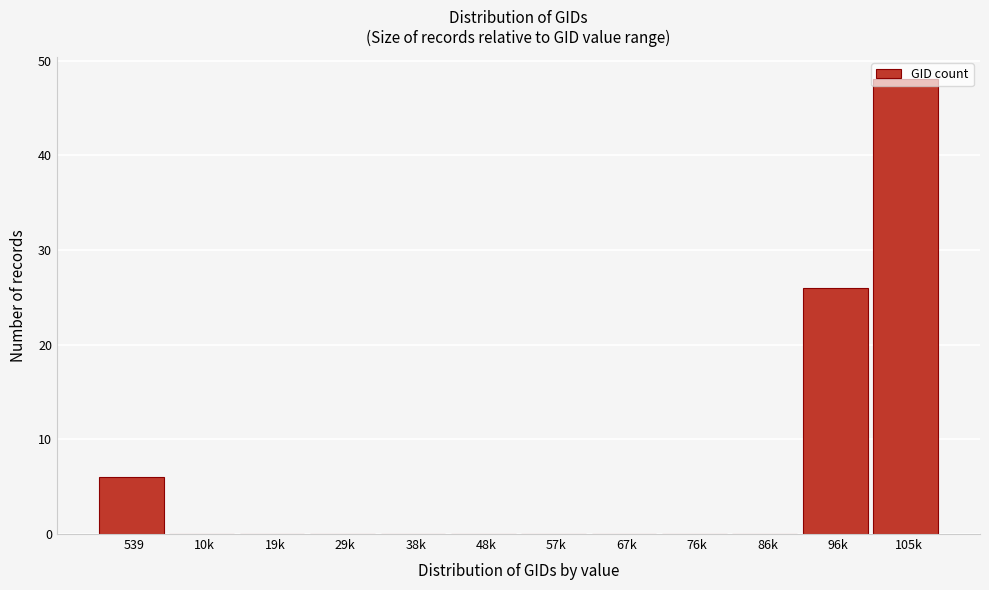

What is the maximum value shown in the chart?

48